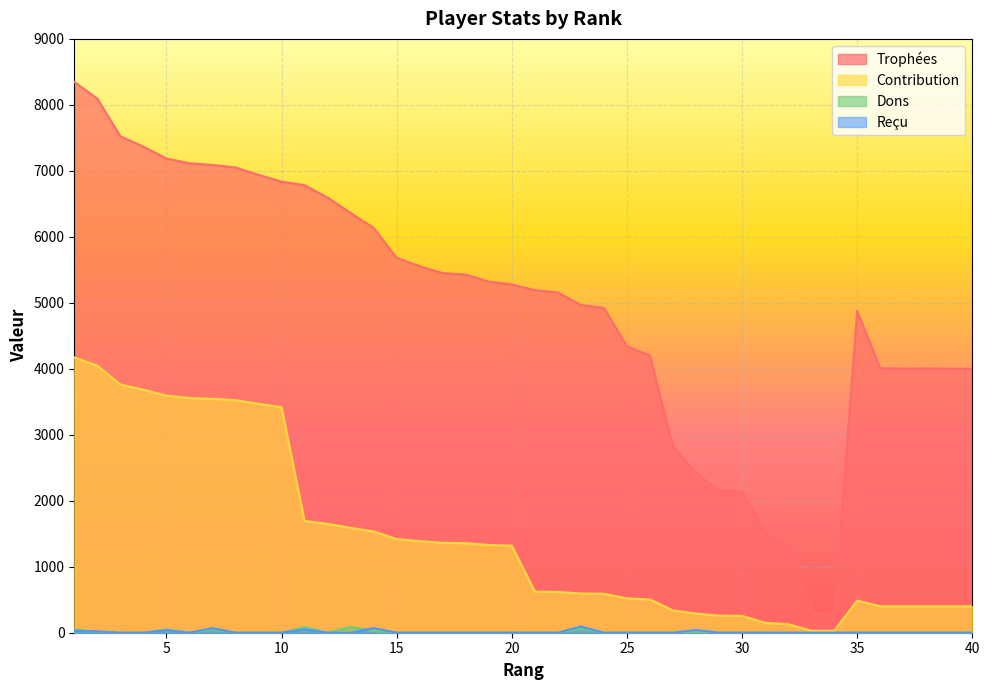

How many lines are shown in the chart?

4